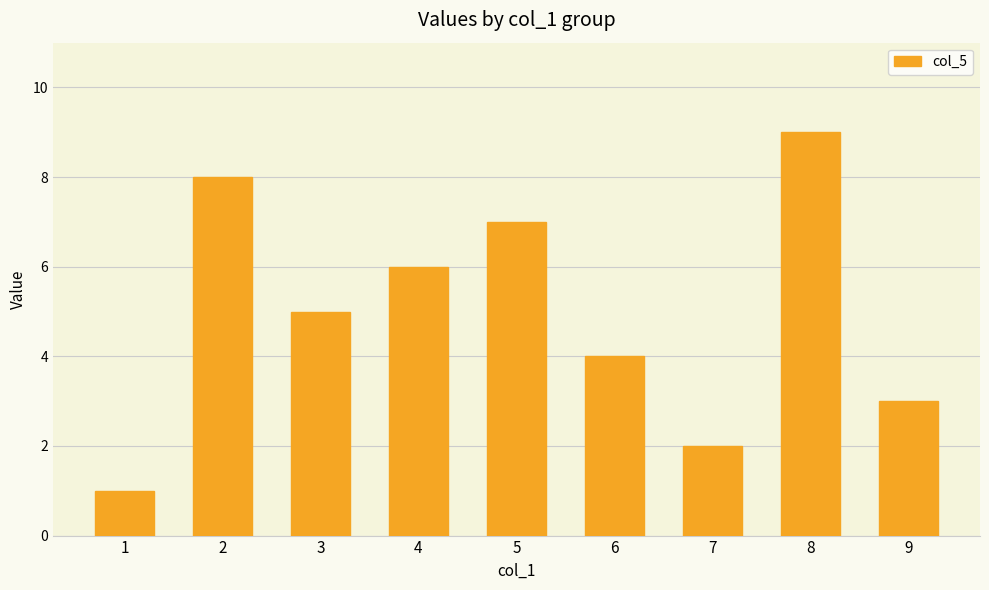

At which label is the value closest to 5?

3